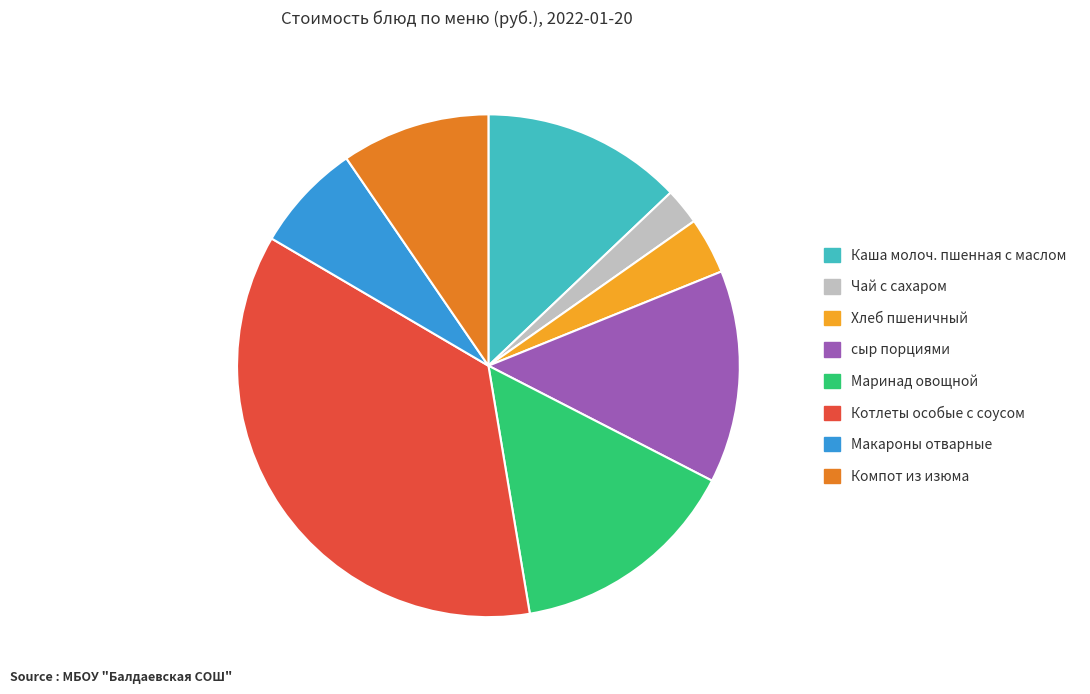

Does any single category account for the majority?

No